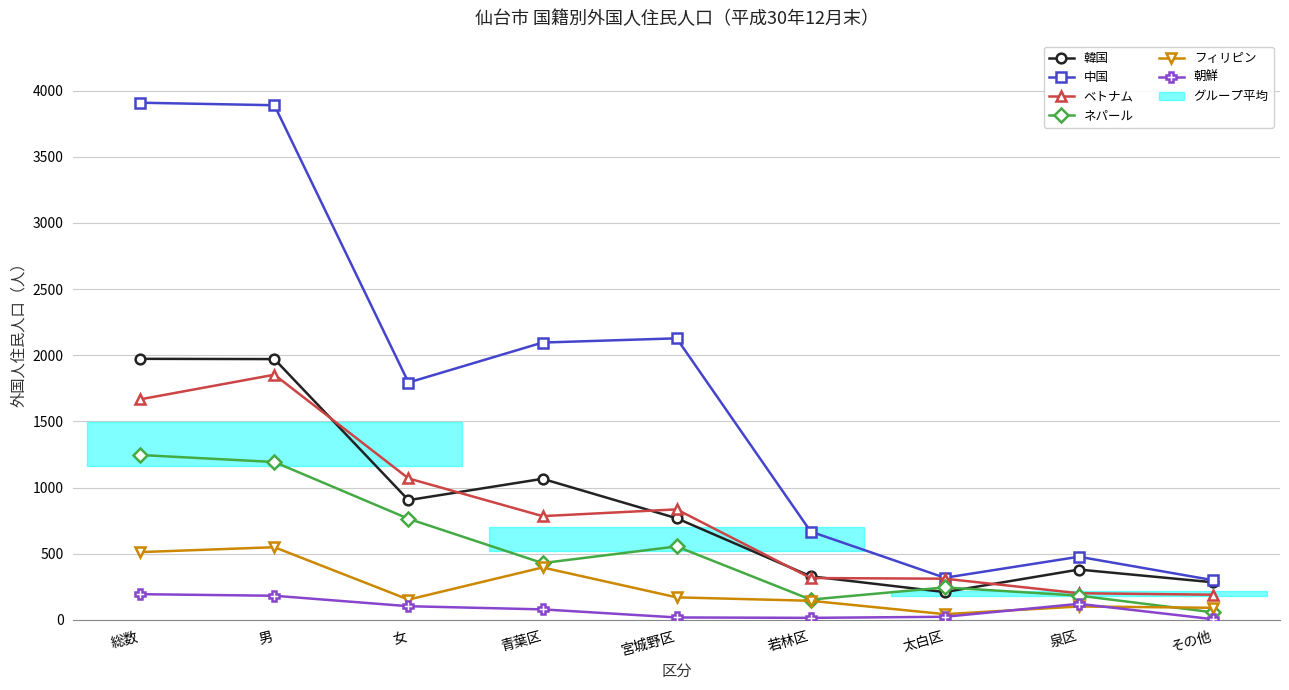

Does the chart have visible grid lines?

Yes